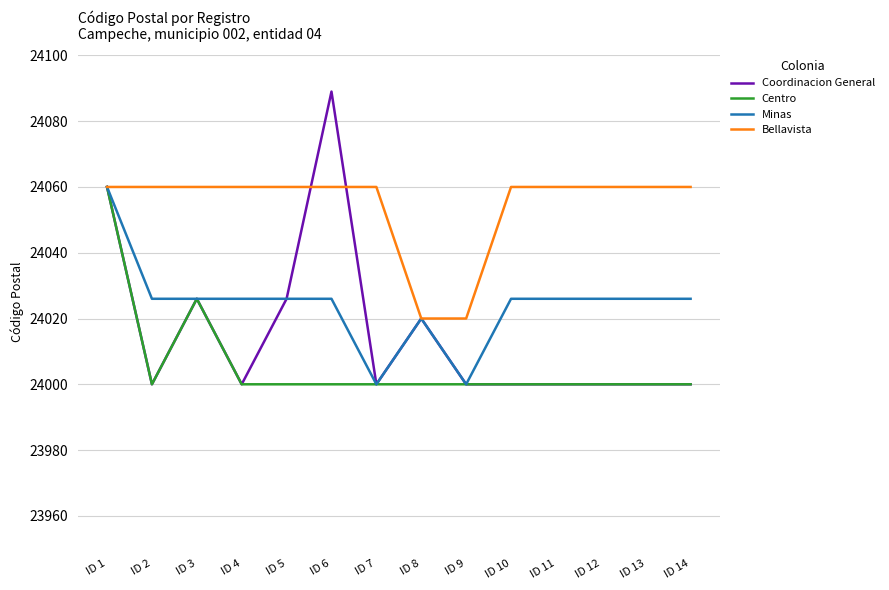

The value of Centro at ID 9 is 24000. True or false?

True